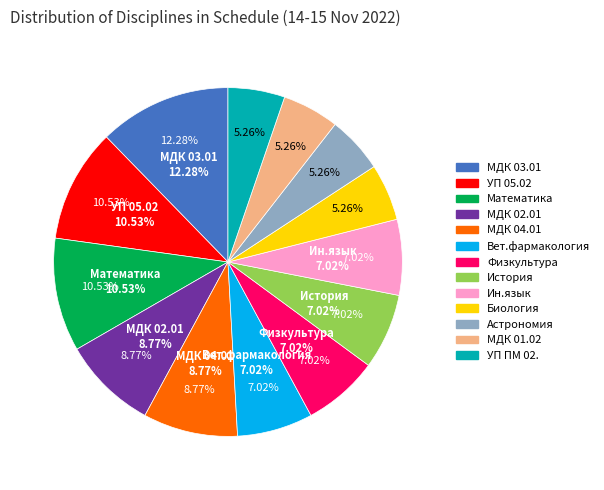

To the nearest percent, what is the difference between the История and Астрономия slice percentages?

2%